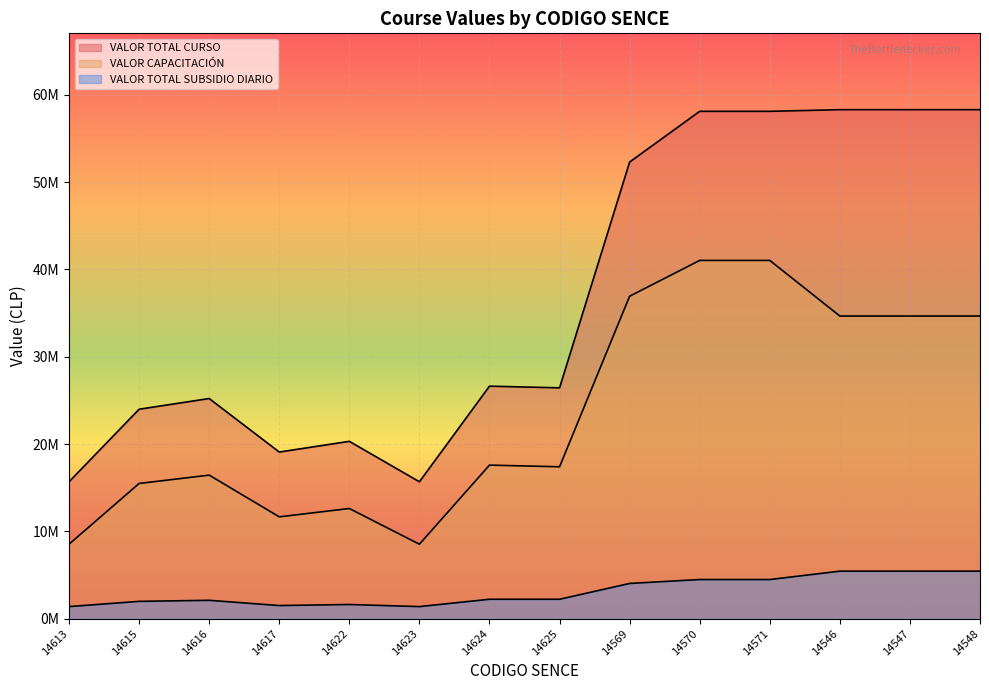

List the labels in order of VALOR TOTAL SUBSIDIO DIARIO value, largest first.

14546, 14547, 14548, 14570, 14571, 14569, 14624, 14625, 14616, 14615, 14622, 14617, 14613, 14623